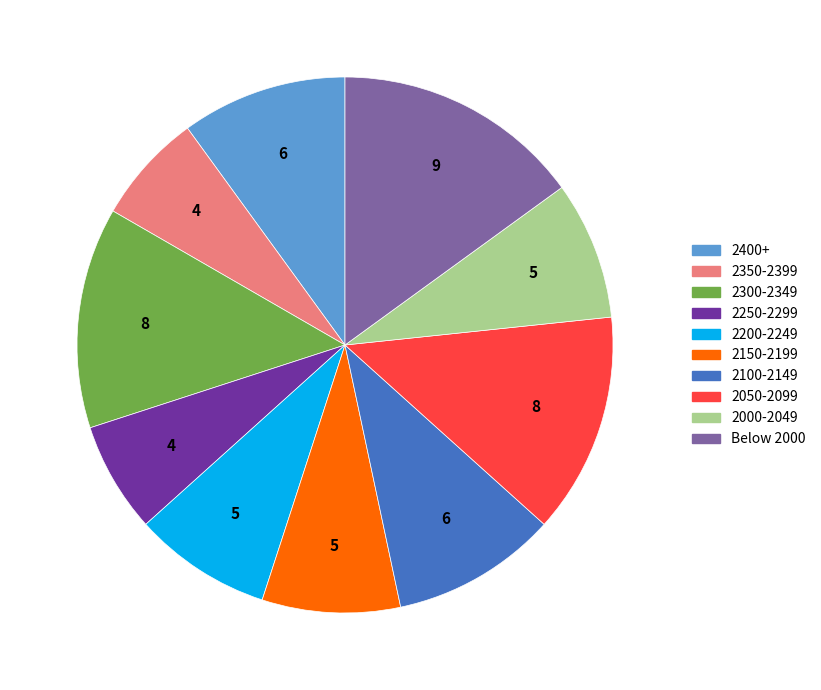

Which slice is the largest?

Below 2000